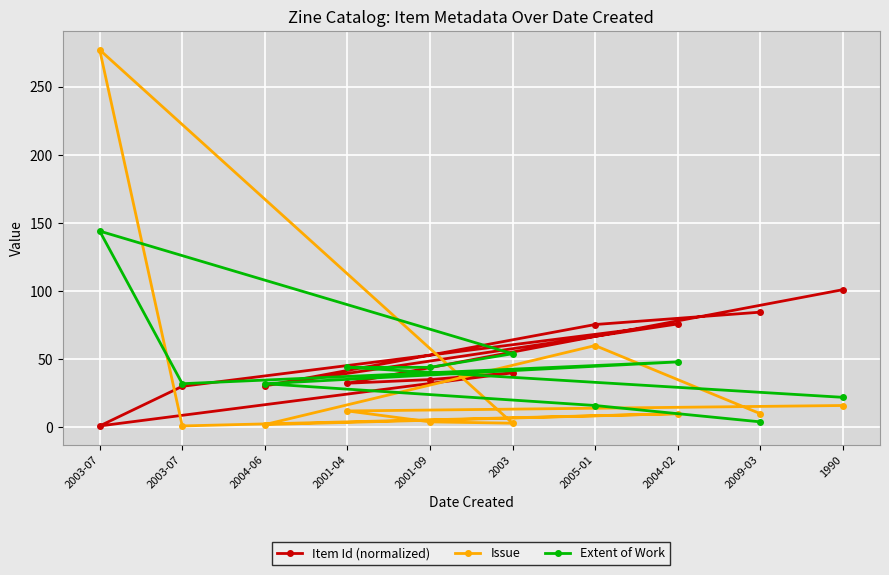

What is the highest value of the Item Id (normalized) series?

101.0